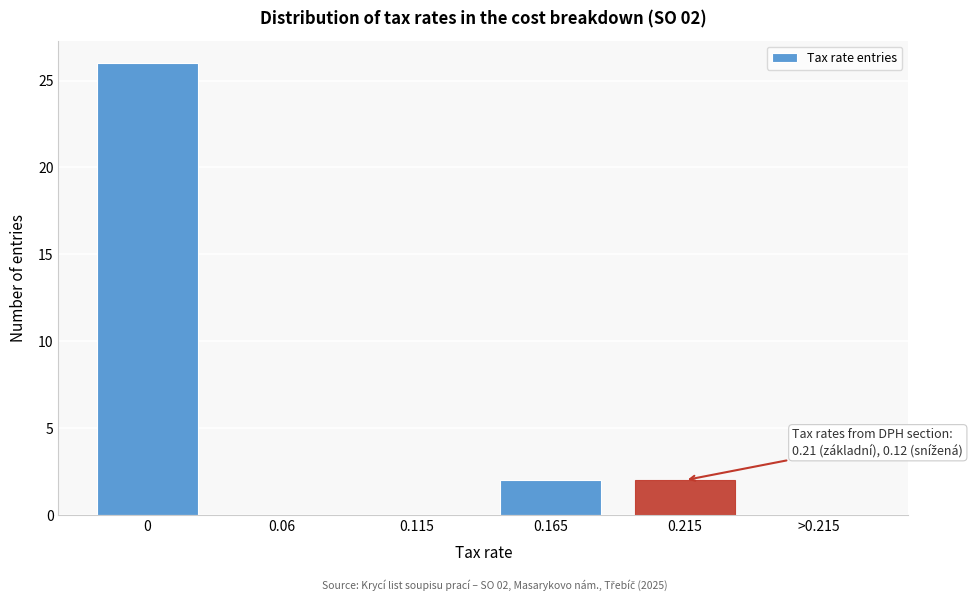

Reading left to right, transcribe all the data shown in this chart.

0=26	0.06=0	0.115=0	0.165=2	0.215=2	>0.215=0